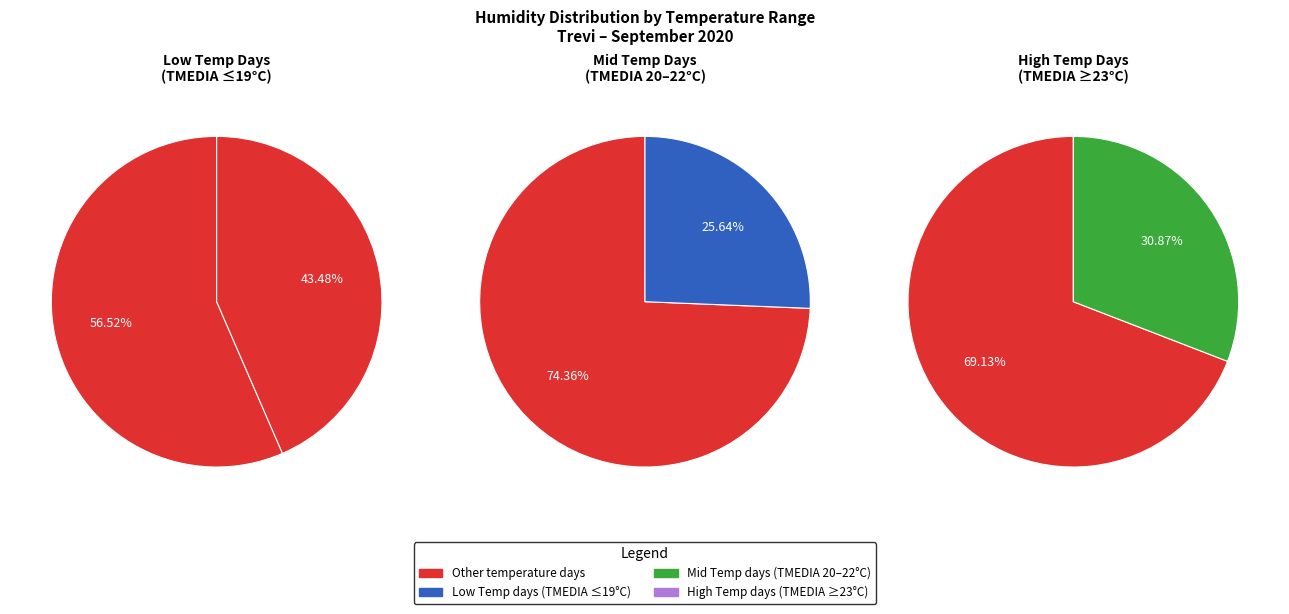

Which has a higher value, 24 or 8?

24